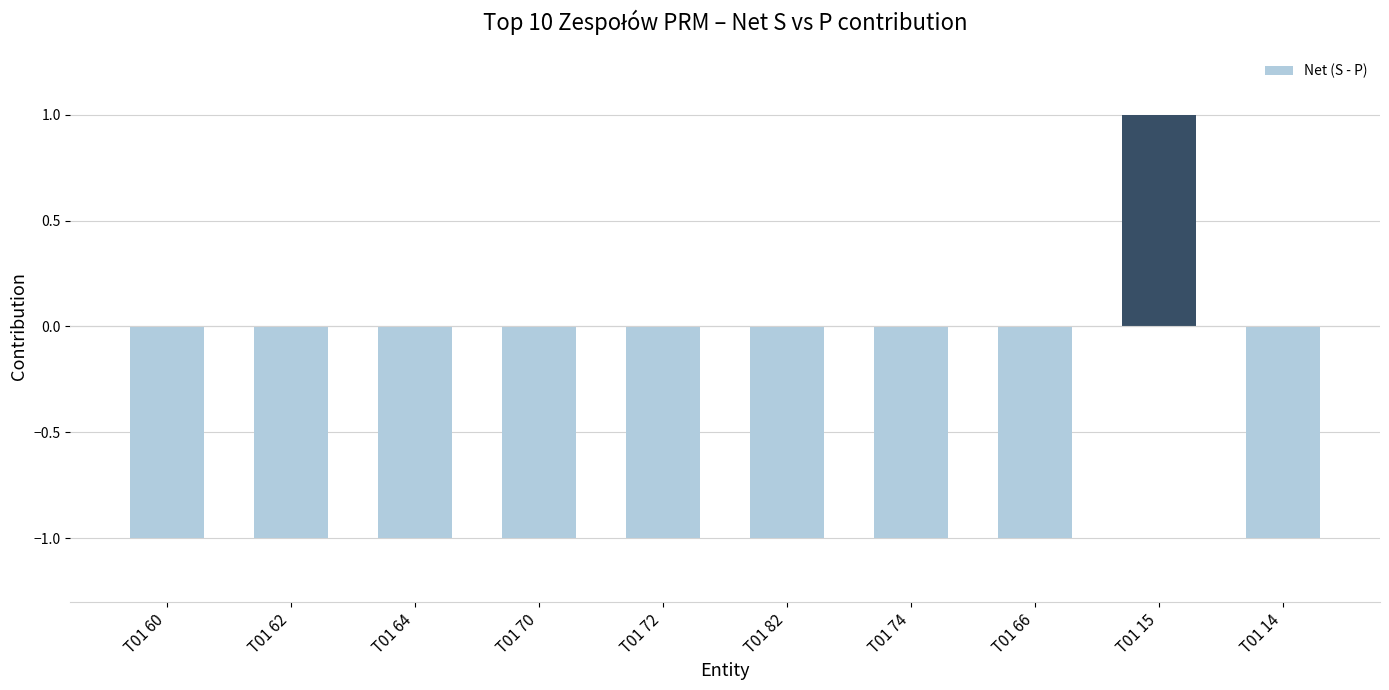

What is the label of the 10th bar from the right?

T01 60